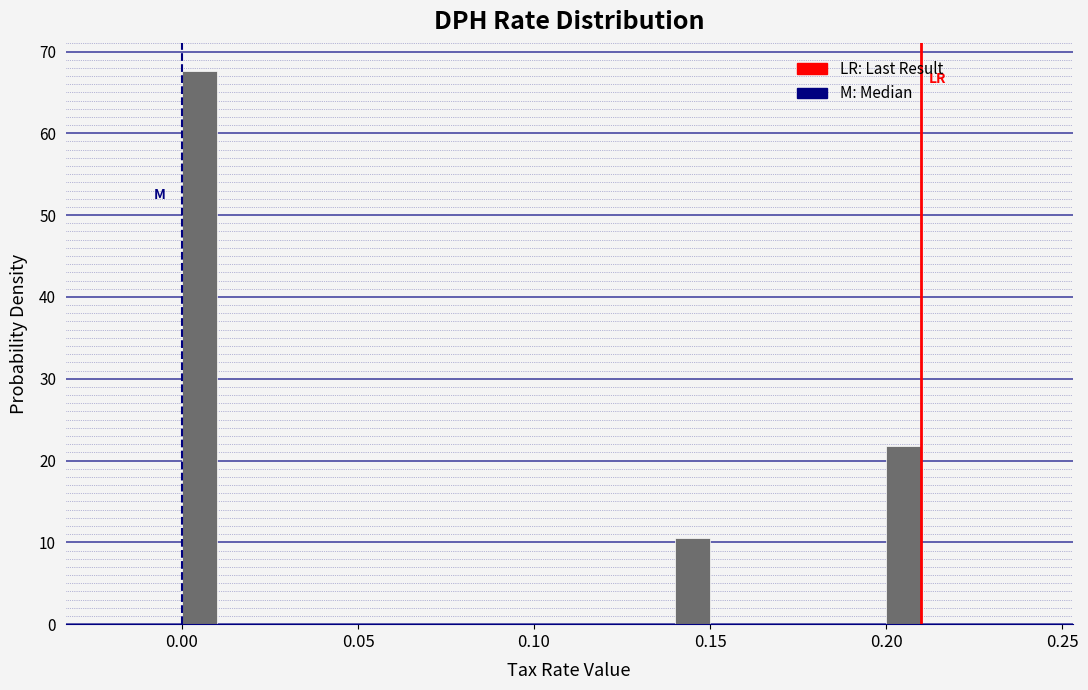

Read against the x-axis, roughly where is the centre of the tallest bar?

0.005